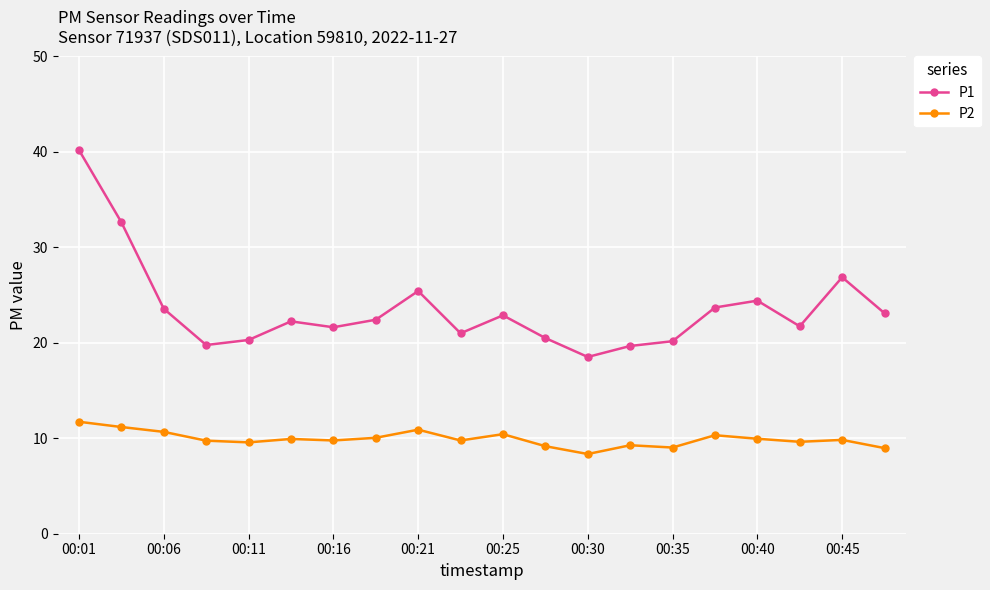

How many data points in P1 are above 22?

11